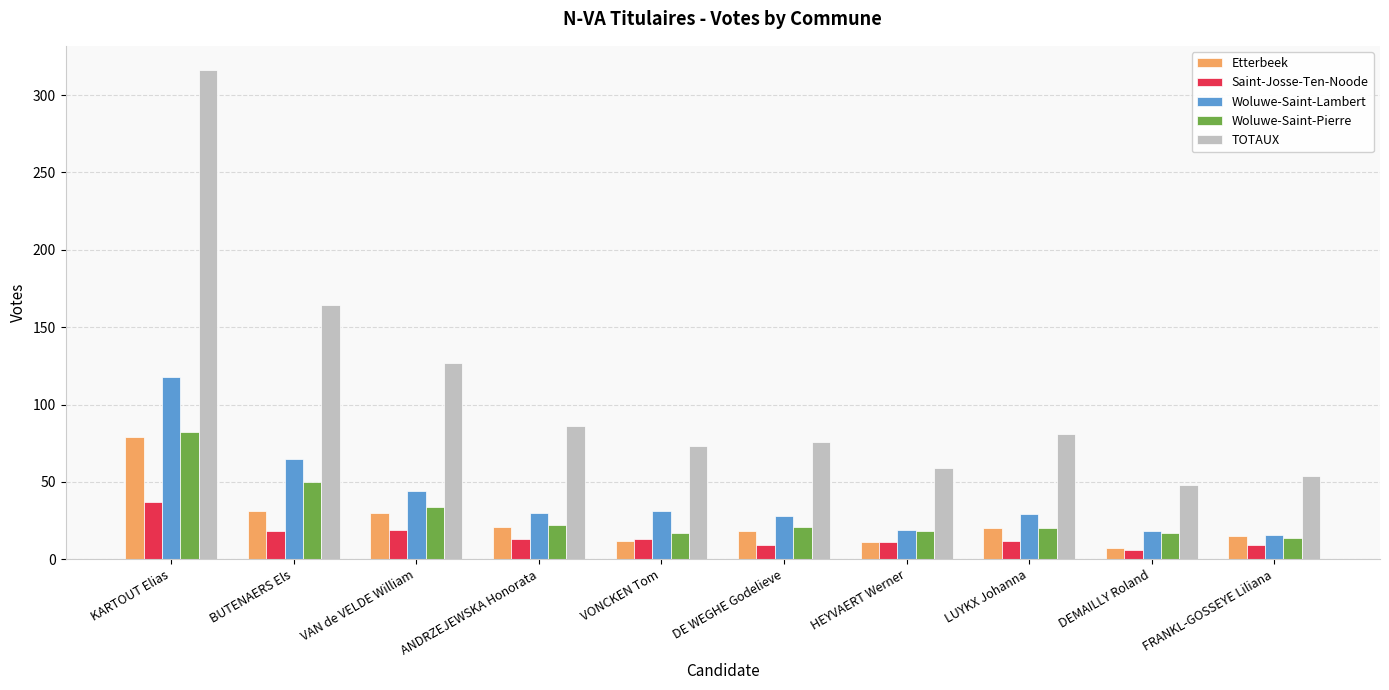

Rank the series by their maximum value, from lowest to highest.

Saint-Josse-Ten-Noode, Etterbeek, Woluwe-Saint-Pierre, Woluwe-Saint-Lambert, TOTAUX